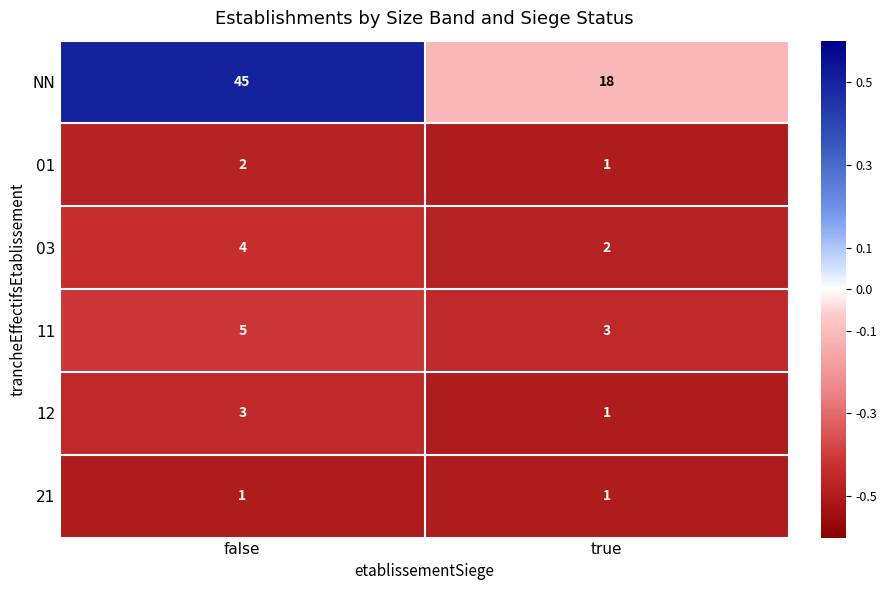

What is the average value of the 03 series?

3